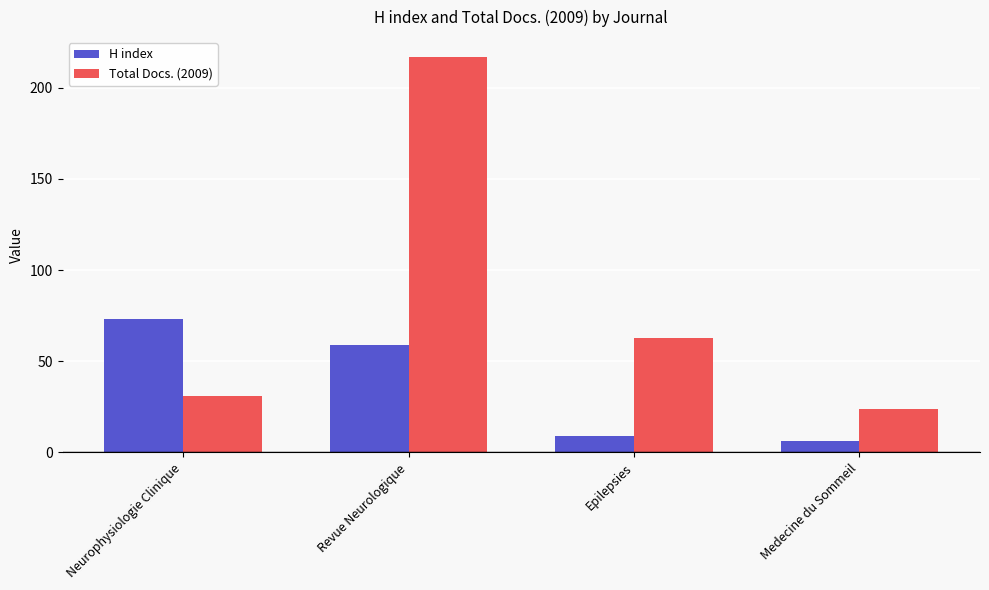

The value of Total Docs. (2009) at Neurophysiologie Clinique is 31. True or false?

True